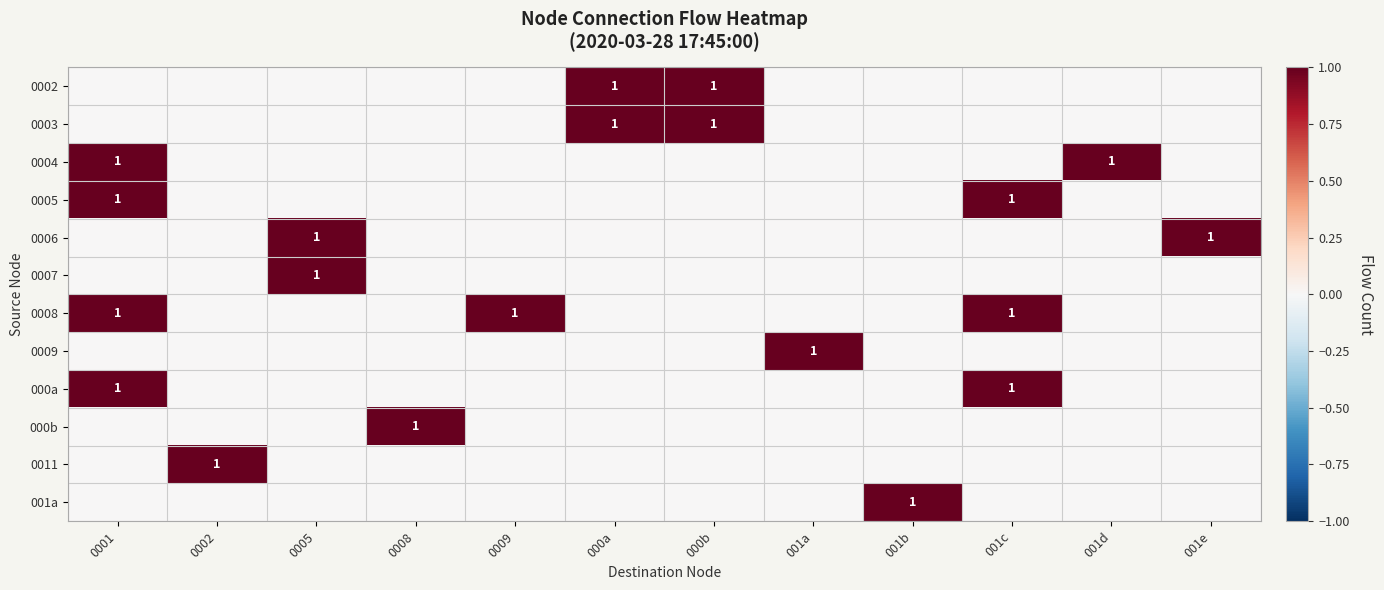

How many values in the 0009 series exceed 0?

1